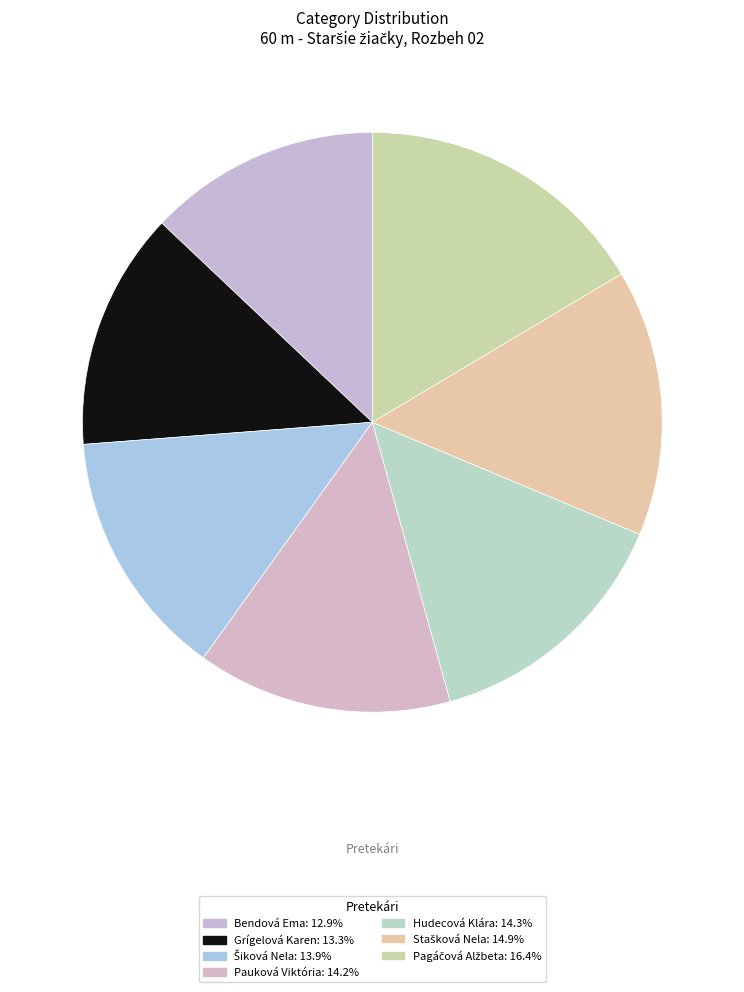

How many slices are in this pie chart?

7